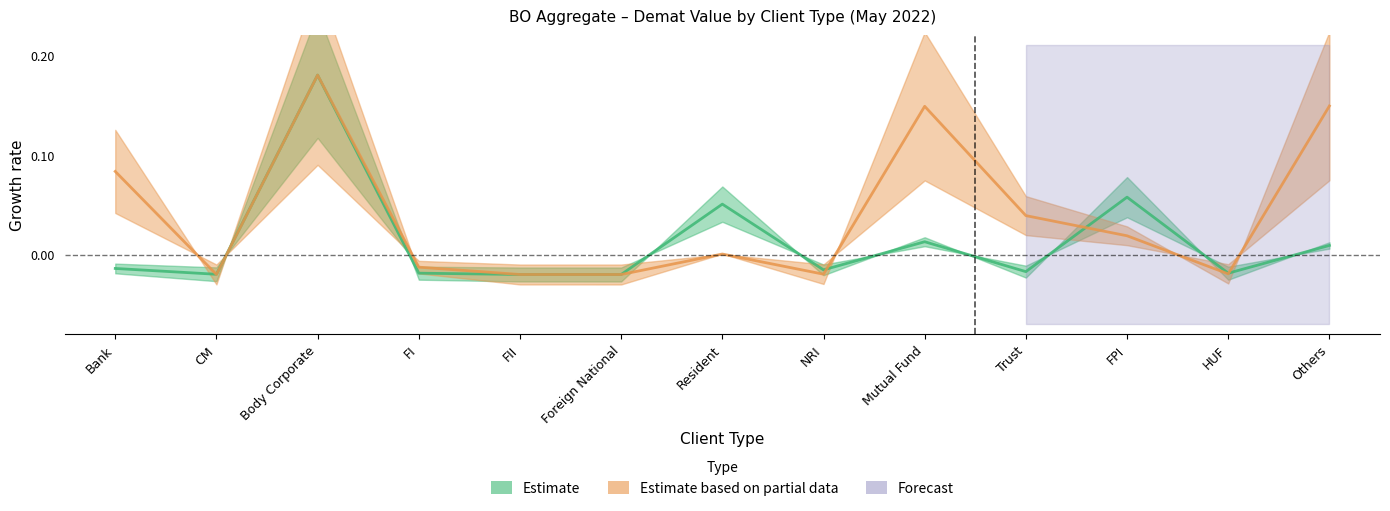

Between Body Corporate and Foreign National, which series saw the biggest shift?

Estimate